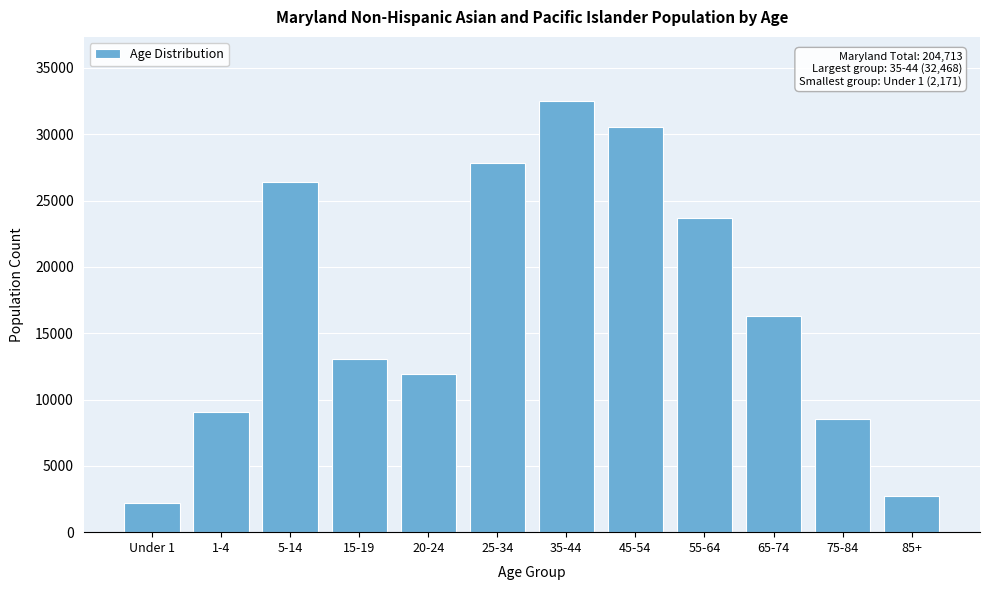

Reading left to right, list all the values displayed in this chart.

Under 1=2171	1-4=9087	5-14=26407	15-19=13070	20-24=11909	25-34=27802	35-44=32468	45-54=30538	55-64=23678	65-74=16314	75-84=8540	85+=2729